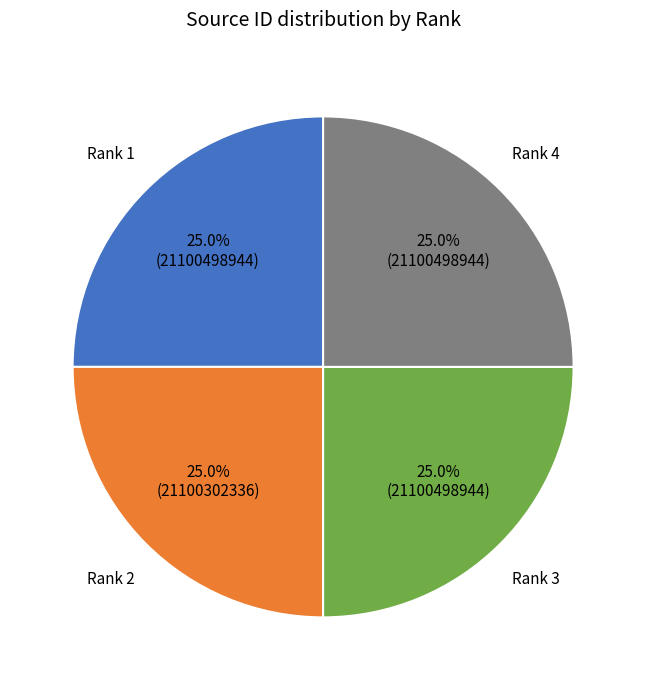

Is there any slice that represents more than half of the pie?

No